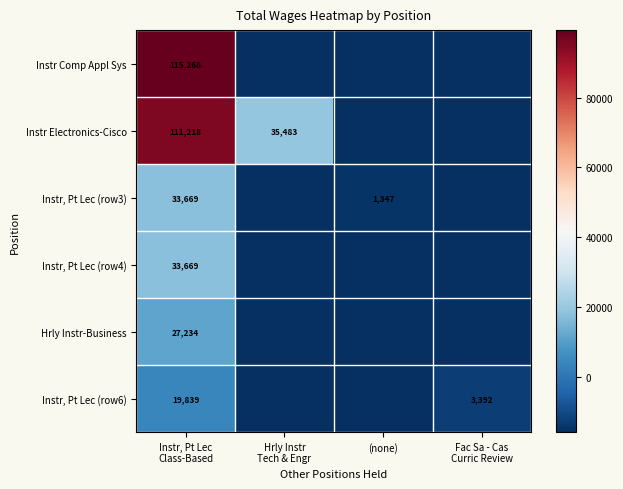

The value of Instr, Pt Lec (row3) at Hrly Instr Tech & Engr is -15880.0. True or false?

True